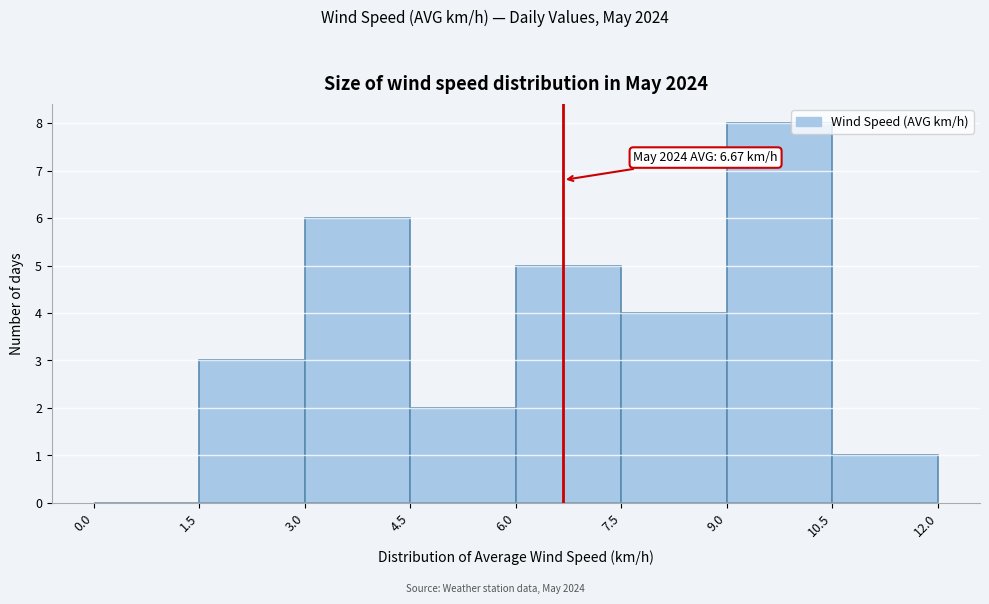

Which range on the x-axis has the tallest bar?

9.0 to 10.5